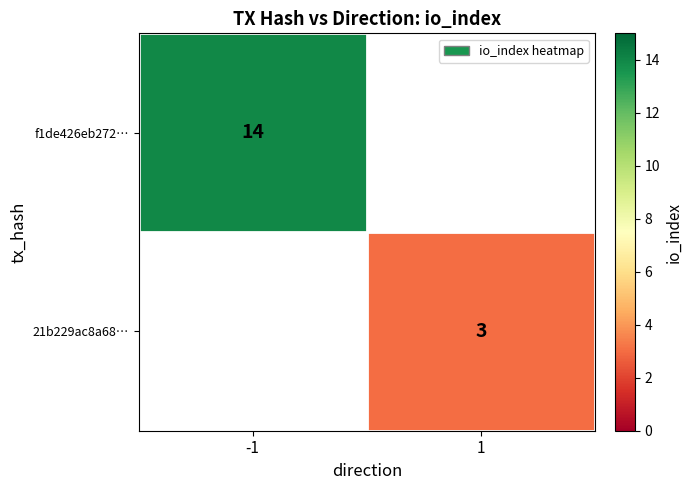

Is the value of 21b229ac8a68… at 1 greater than the value of f1de426eb272… at -1?

No